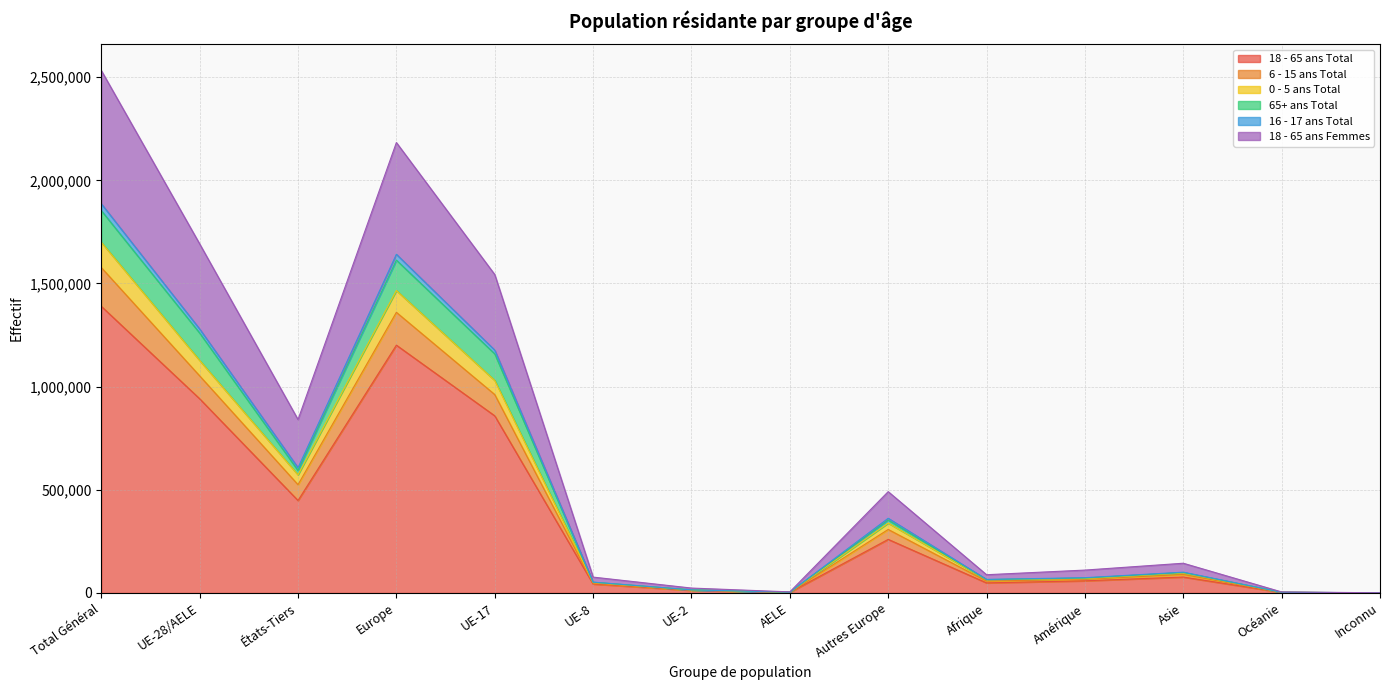

At which label does 18 - 65 ans Total reach its peak?

Total Général